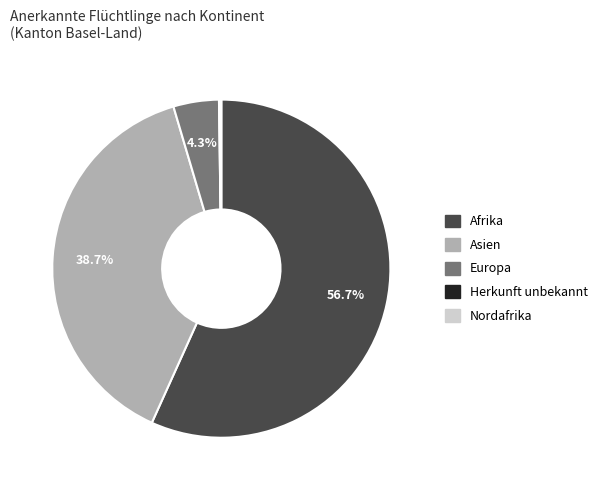

Does any single category account for the majority?

Yes